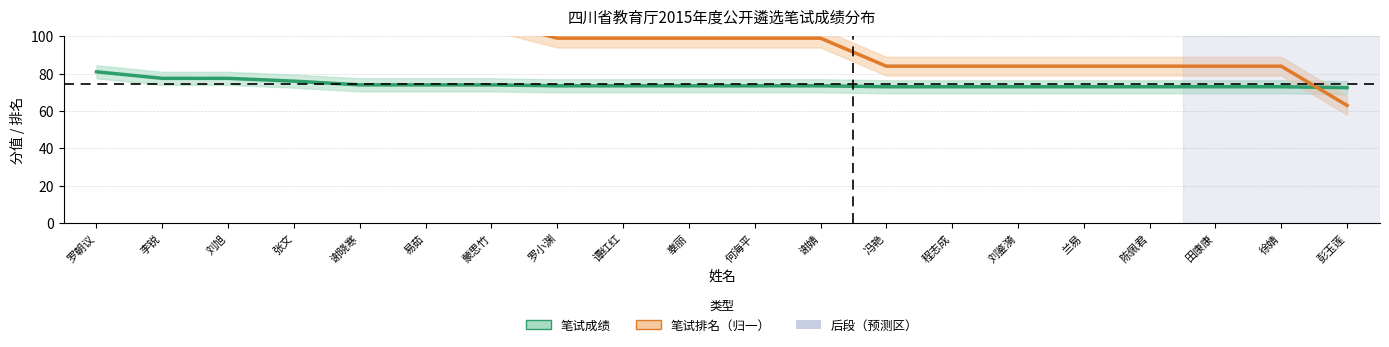

Which label corresponds to the largest value in the chart?

罗朝议